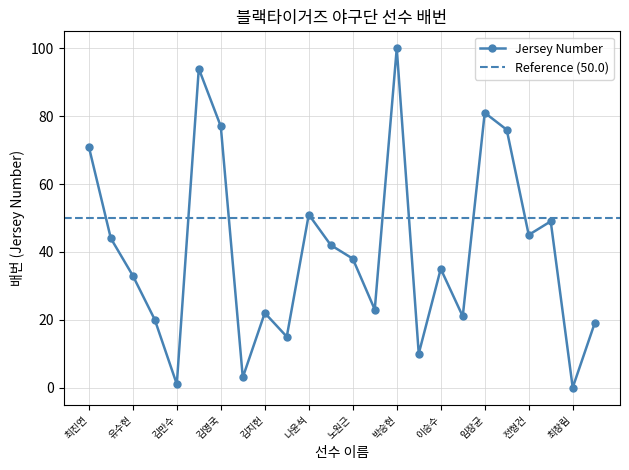

What is the maximum value shown in the chart?

100